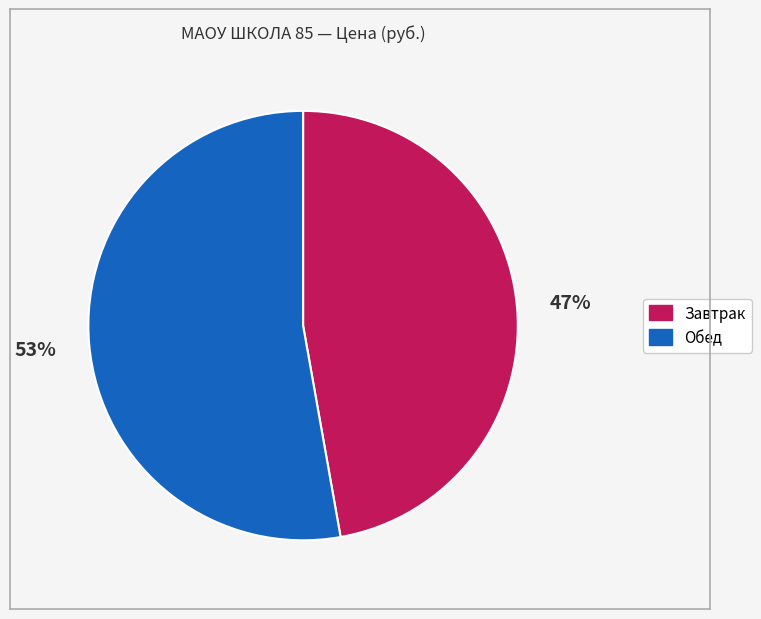

Count the number of slices in the pie.

2